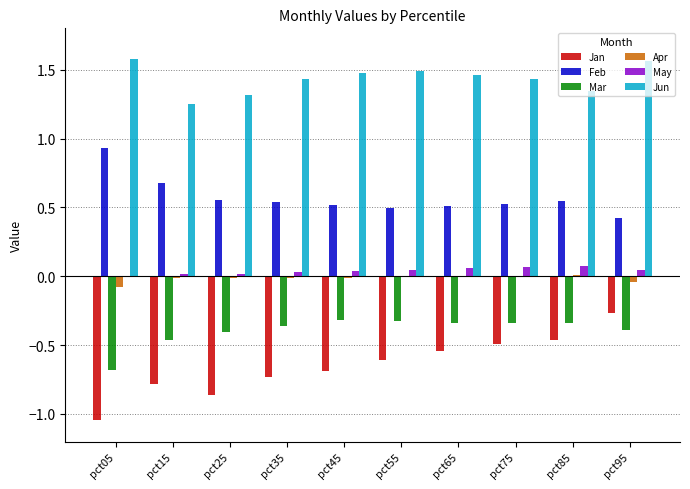

Where is Jun nearest to the value 1?

pct15